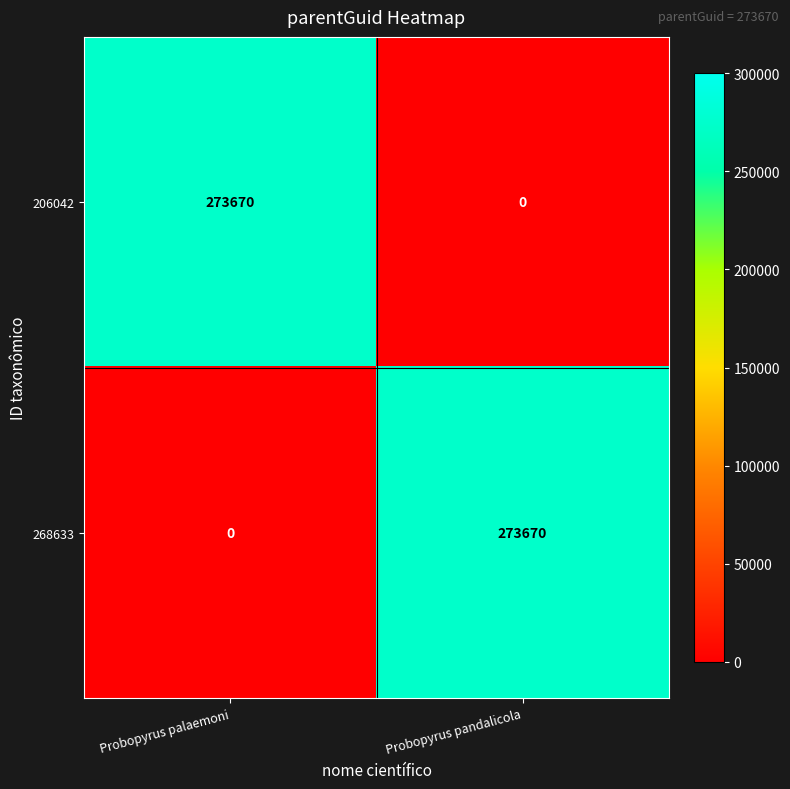

At Probopyrus pandalicola, list the series in order from largest to smallest.

268633, 206042